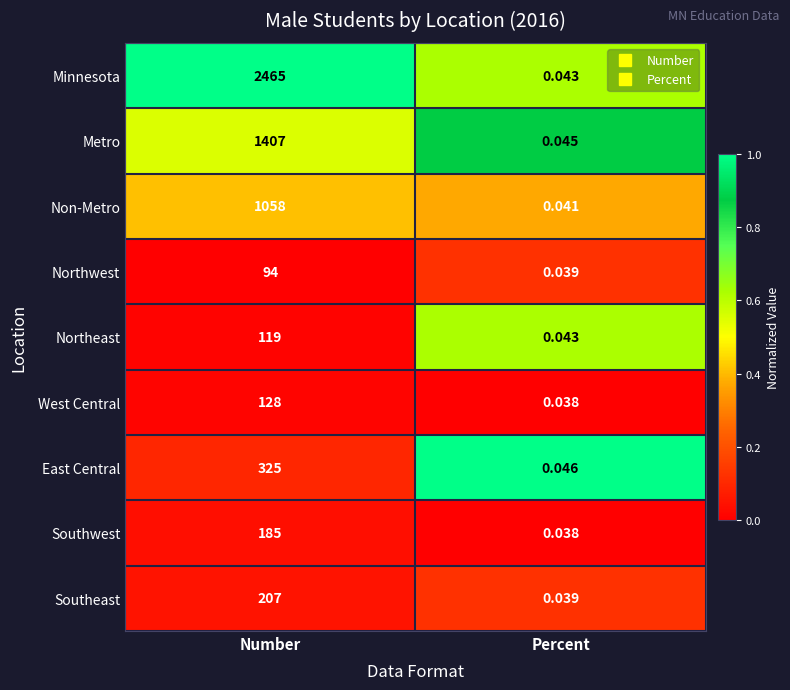

Which series has the widest spread of values?

Minnesota